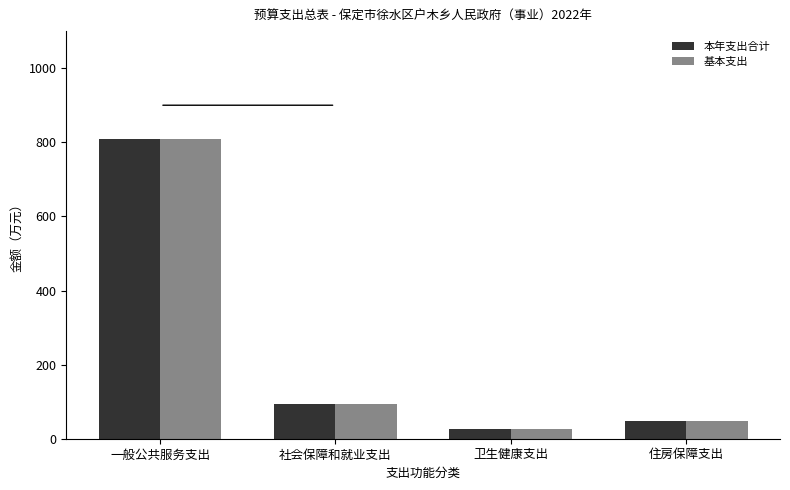

What is the difference between the 本年支出合计 values at 一般公共服务支出 and 卫生健康支出?

784.4